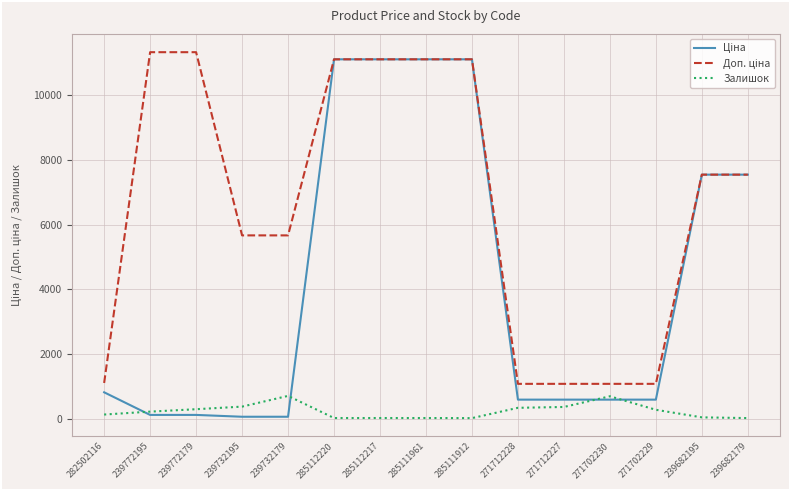

True or false: Залишок has a value of 359.0 at 271712227.

True